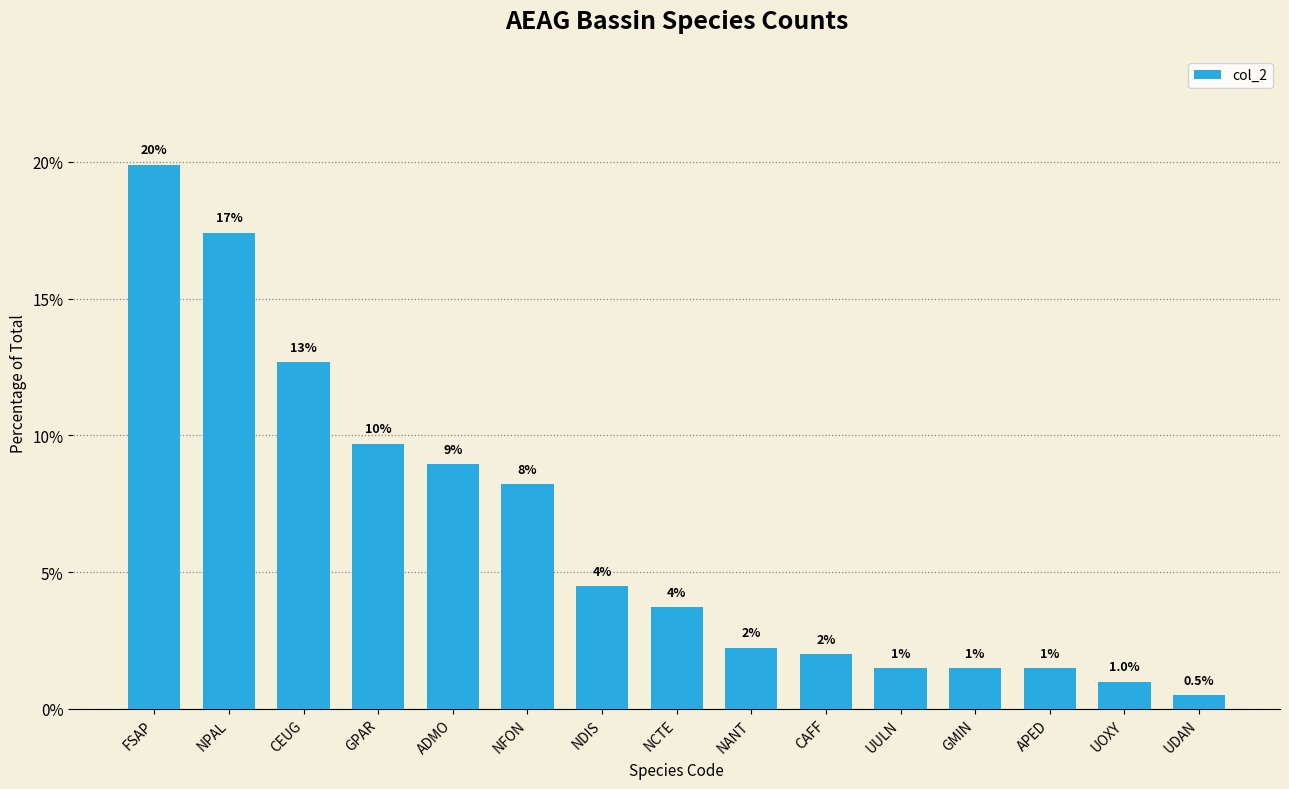

What is the label of the 7th bar from the left?

NDIS